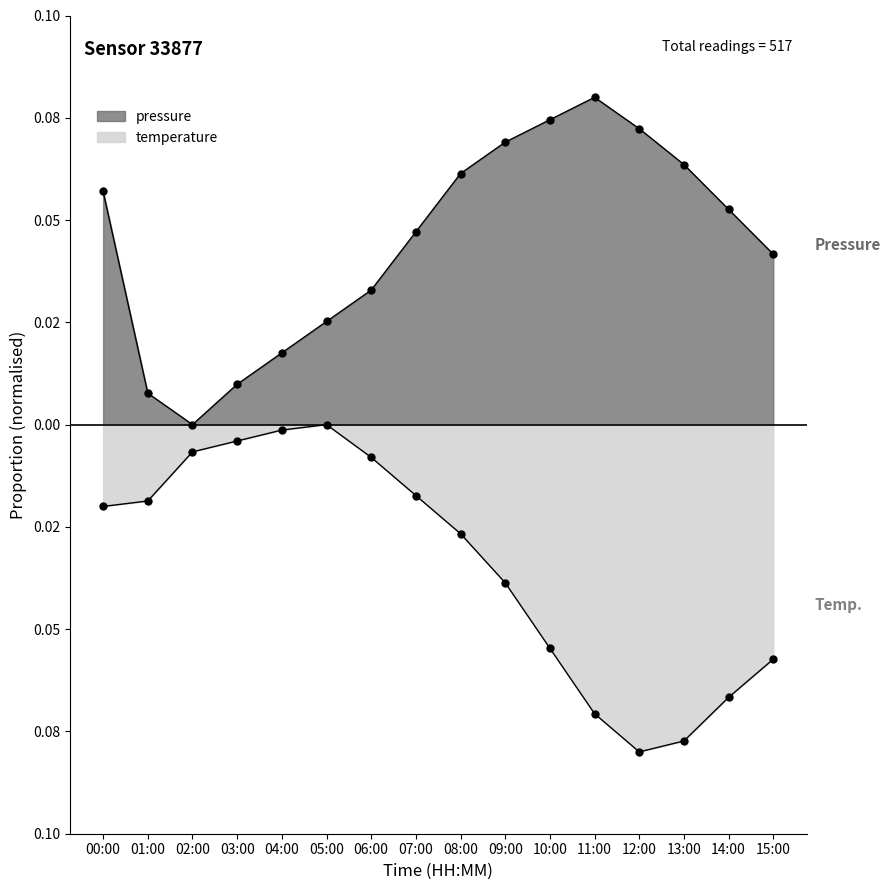

True or false: temperature has more than 1 points higher than both neighbors.

False